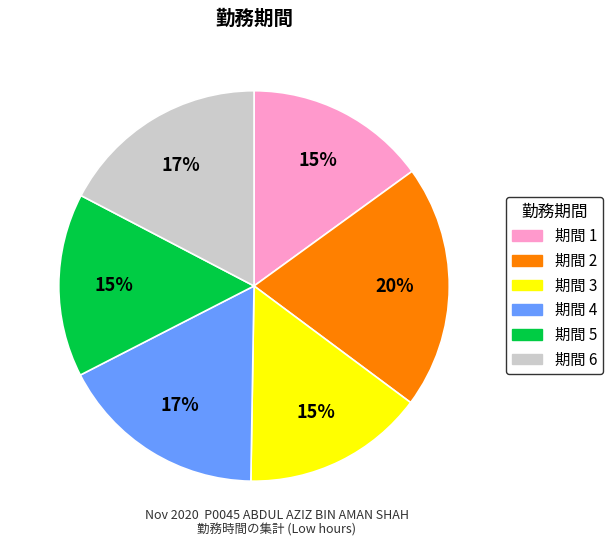

Is there any slice that represents more than half of the pie?

No